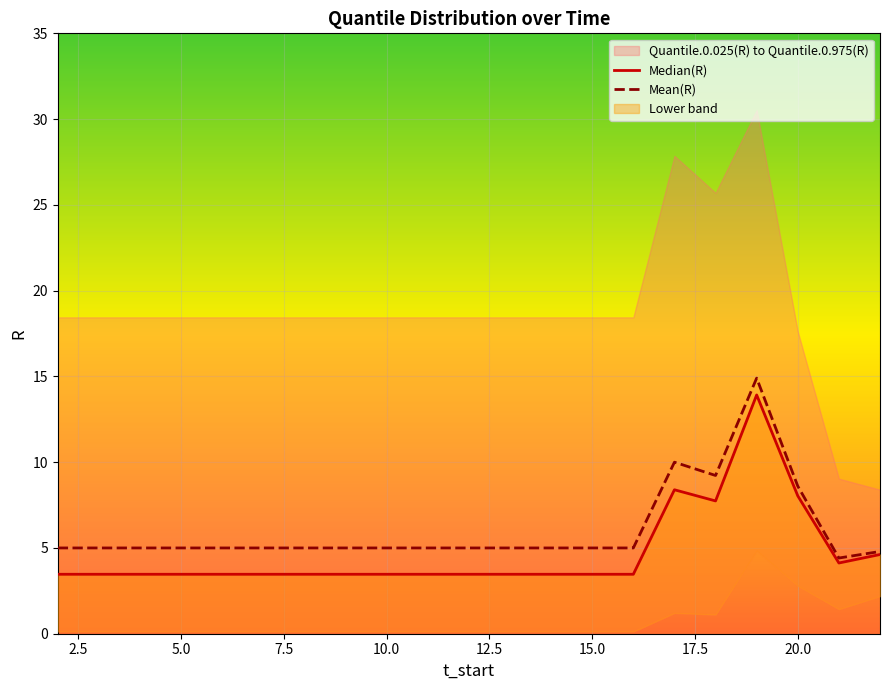

The Mean(R) series shows 5.0 at 10.0. True or false?

True